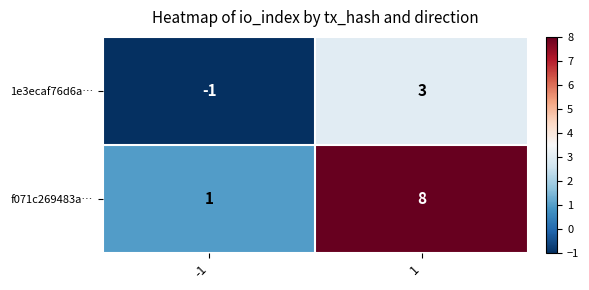

What is the sum of the f071c269483a… values at 1 and -1?

9